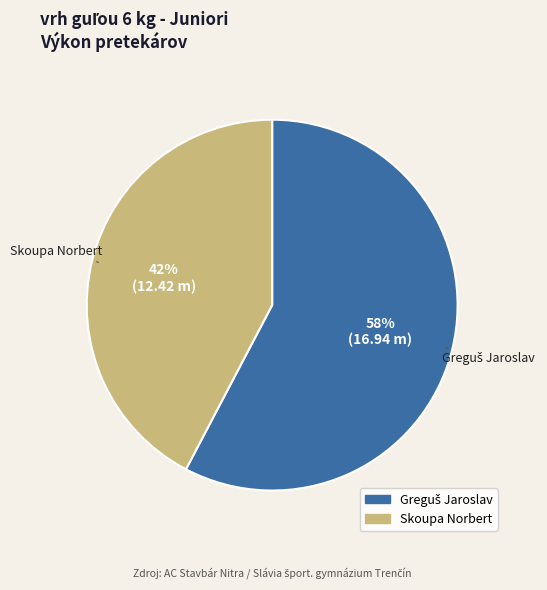

Which category has the smallest portion of the pie?

Skoupa Norbert